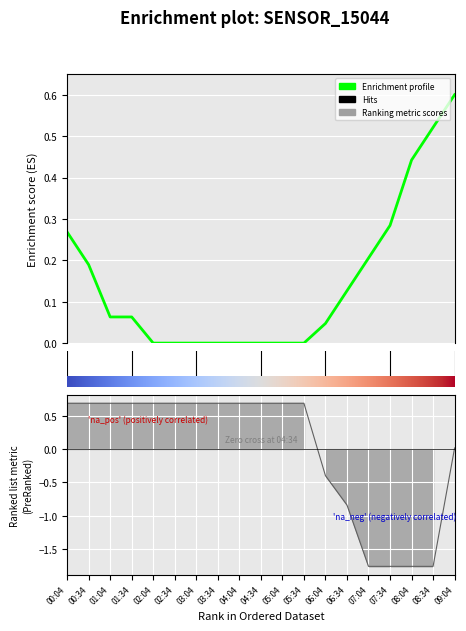

Which label corresponds to the largest value in the chart?

00:04